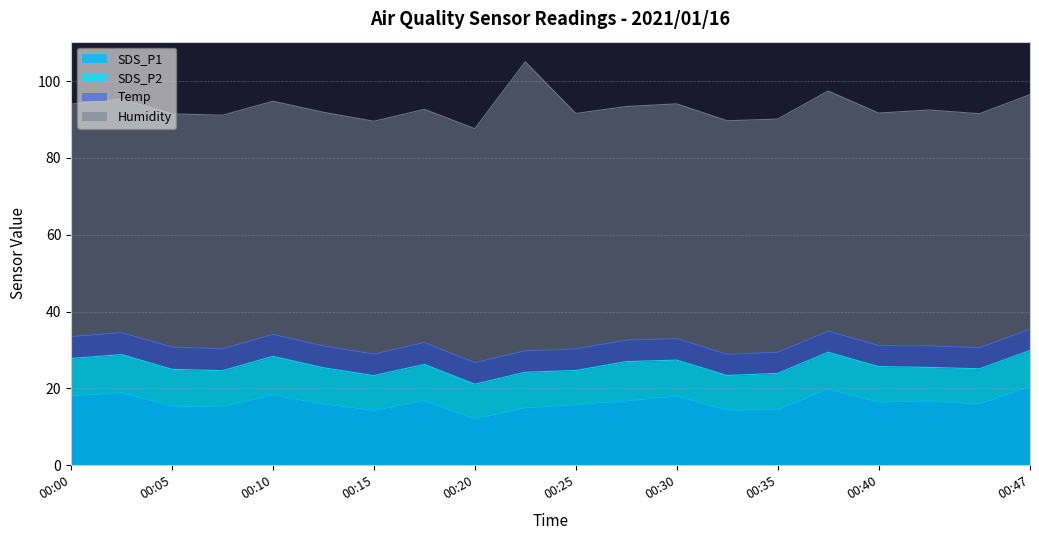

Reading left to right, what are all the values shown in this chart?

SDS_P1: 00:00=18.1	00:03=18.8	00:05=15.4	00:08=15.2	00:10=18.3	00:12=15.9	00:15=14.2	00:18=16.8	00:20=12.0	00:22=14.9	00:25=15.7	00:27=16.7	00:30=17.9	00:32=14.3	00:35=14.4	00:37=19.8	00:40=16.4	00:42=16.6	00:45=15.9	00:47=20.4
SDS_P2: 00:00=9.7	00:03=10.0	00:05=9.6	00:08=9.4	00:10=10.1	00:12=9.5	00:15=9.1	00:18=9.5	00:20=9.1	00:22=9.3	00:25=8.9	00:27=10.3	00:30=9.4	00:32=9.0	00:35=9.5	00:37=9.6	00:40=9.3	00:42=8.8	00:45=9.2	00:47=9.4
Temp: 00:00=5.7	00:03=5.7	00:05=5.8	00:08=5.7	00:10=5.7	00:12=5.7	00:15=5.6	00:18=5.7	00:20=5.6	00:22=5.6	00:25=5.6	00:27=5.6	00:30=5.6	00:32=5.5	00:35=5.5	00:37=5.5	00:40=5.5	00:42=5.6	00:45=5.5	00:47=5.5
Humidity: 00:00=60.5	00:03=60.8	00:05=60.7	00:08=60.8	00:10=60.7	00:12=60.8	00:15=60.6	00:18=60.7	00:20=60.9	00:22=75.2	00:25=61.3	00:27=60.8	00:30=61.1	00:32=60.8	00:35=60.7	00:37=62.5	00:40=60.5	00:42=61.4	00:45=60.9	00:47=61.1